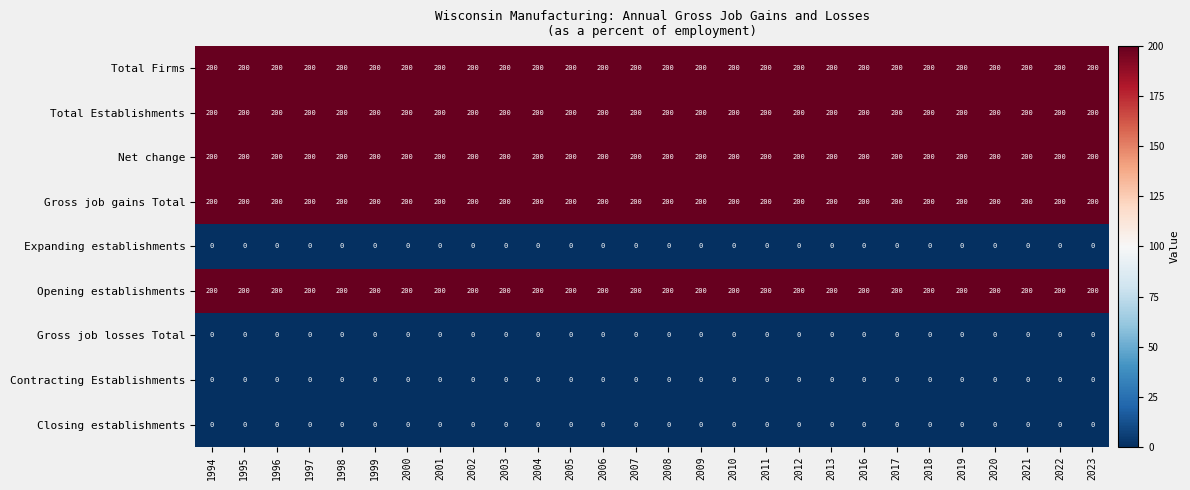

What is the difference between the highest and lowest values at 2008?

200